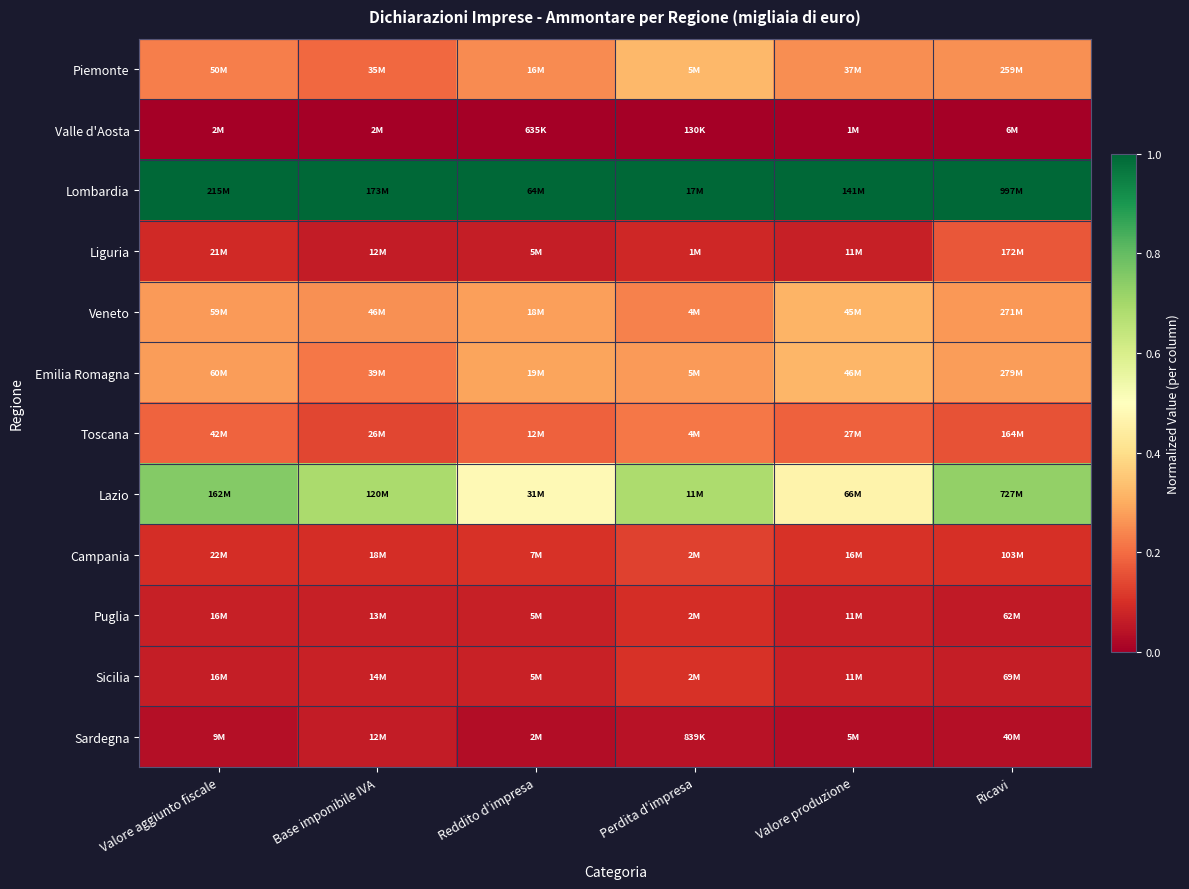

Reading right to left, transcribe all the data shown in this chart.

Piemonte: Ricavi=0.3	Valore produzione=0.3	Perdita d'impresa=0.3	Reddito d'impresa=0.2	Base imponibile IVA=0.2	Valore aggiunto fiscale=0.2
Valle d'Aosta: Ricavi=0.0	Valore produzione=0.0	Perdita d'impresa=0.0	Reddito d'impresa=0.0	Base imponibile IVA=0.0	Valore aggiunto fiscale=0.0
Lombardia: Ricavi=1.0	Valore produzione=1.0	Perdita d'impresa=1.0	Reddito d'impresa=1.0	Base imponibile IVA=1.0	Valore aggiunto fiscale=1.0
Liguria: Ricavi=0.2	Valore produzione=0.1	Perdita d'impresa=0.1	Reddito d'impresa=0.1	Base imponibile IVA=0.1	Valore aggiunto fiscale=0.1
Veneto: Ricavi=0.3	Valore produzione=0.3	Perdita d'impresa=0.2	Reddito d'impresa=0.3	Base imponibile IVA=0.3	Valore aggiunto fiscale=0.3
Emilia Romagna: Ricavi=0.3	Valore produzione=0.3	Perdita d'impresa=0.3	Reddito d'impresa=0.3	Base imponibile IVA=0.2	Valore aggiunto fiscale=0.3
Toscana: Ricavi=0.2	Valore produzione=0.2	Perdita d'impresa=0.2	Reddito d'impresa=0.2	Base imponibile IVA=0.1	Valore aggiunto fiscale=0.2
Lazio: Ricavi=0.7	Valore produzione=0.5	Perdita d'impresa=0.7	Reddito d'impresa=0.5	Base imponibile IVA=0.7	Valore aggiunto fiscale=0.8
Campania: Ricavi=0.1	Valore produzione=0.1	Perdita d'impresa=0.1	Reddito d'impresa=0.1	Base imponibile IVA=0.1	Valore aggiunto fiscale=0.1
Puglia: Ricavi=0.1	Valore produzione=0.1	Perdita d'impresa=0.1	Reddito d'impresa=0.1	Base imponibile IVA=0.1	Valore aggiunto fiscale=0.1
Sicilia: Ricavi=0.1	Valore produzione=0.1	Perdita d'impresa=0.1	Reddito d'impresa=0.1	Base imponibile IVA=0.1	Valore aggiunto fiscale=0.1
Sardegna: Ricavi=0.0	Valore produzione=0.0	Perdita d'impresa=0.0	Reddito d'impresa=0.0	Base imponibile IVA=0.1	Valore aggiunto fiscale=0.0